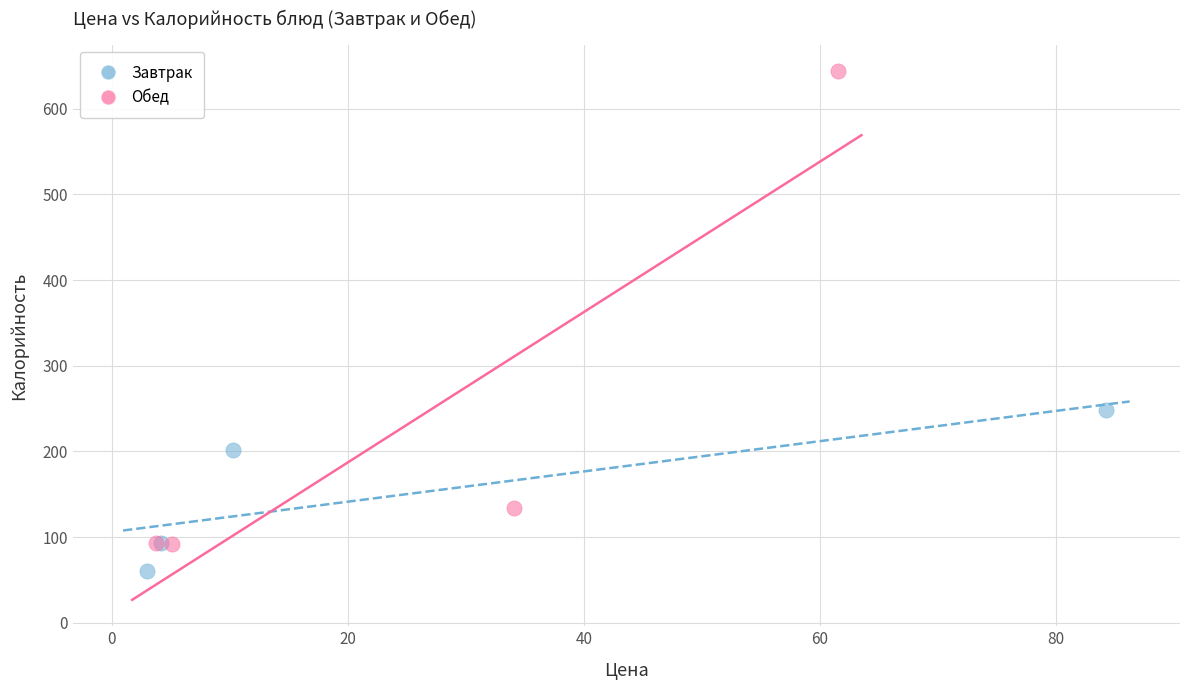

Which series reaches the minimum Y coordinate?

Завтрак